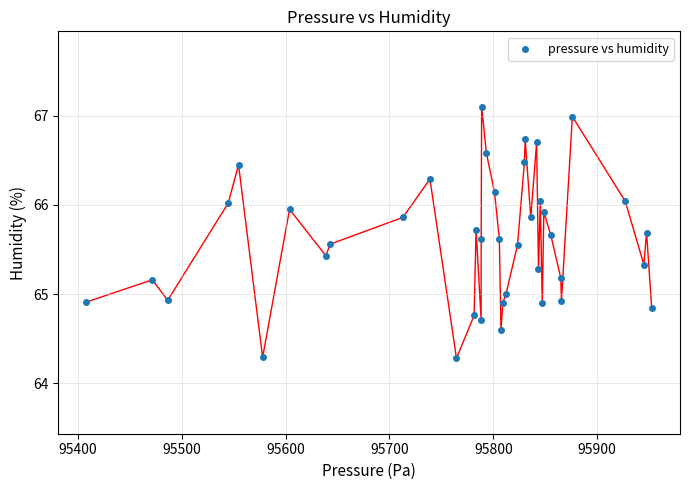

What is the range of X values (max minus min)?

544.4